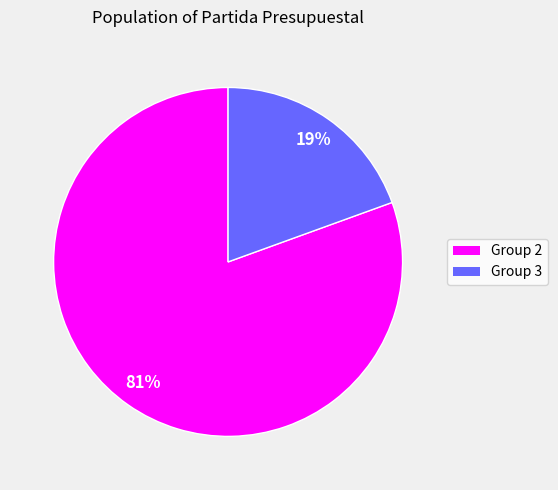

To the nearest percent, what is the average slice percentage?

50%